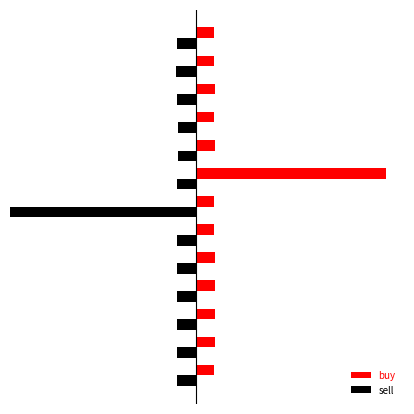

Which series has the largest range (max minus min)?

buy